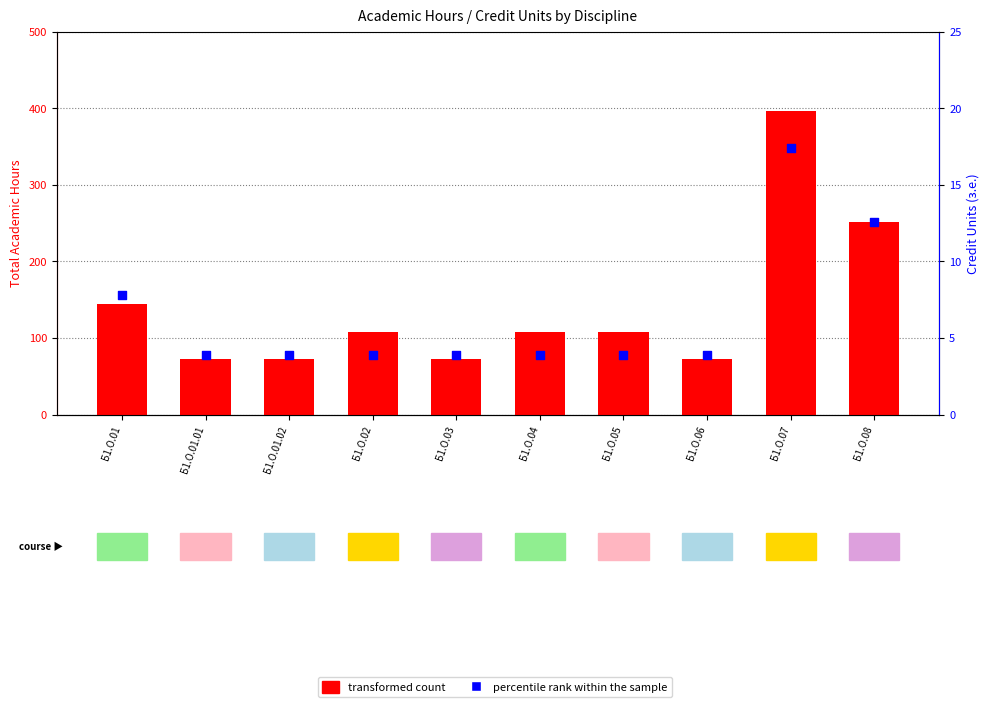

Which series has the largest total across all categories?

transformed count